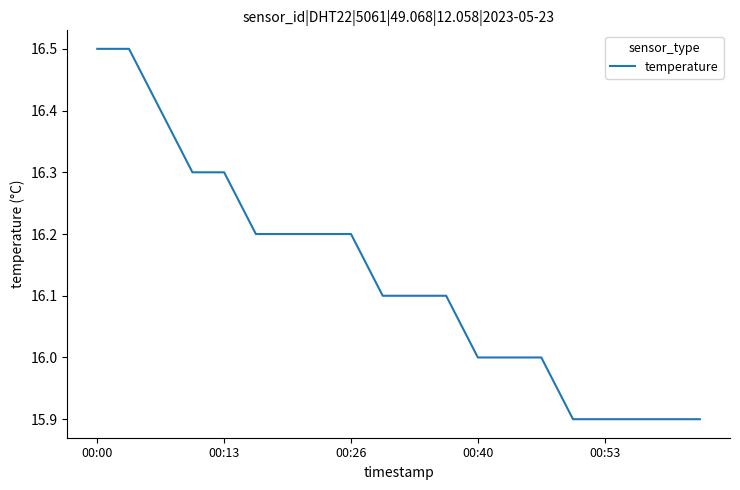

What is the smallest value displayed?

15.9